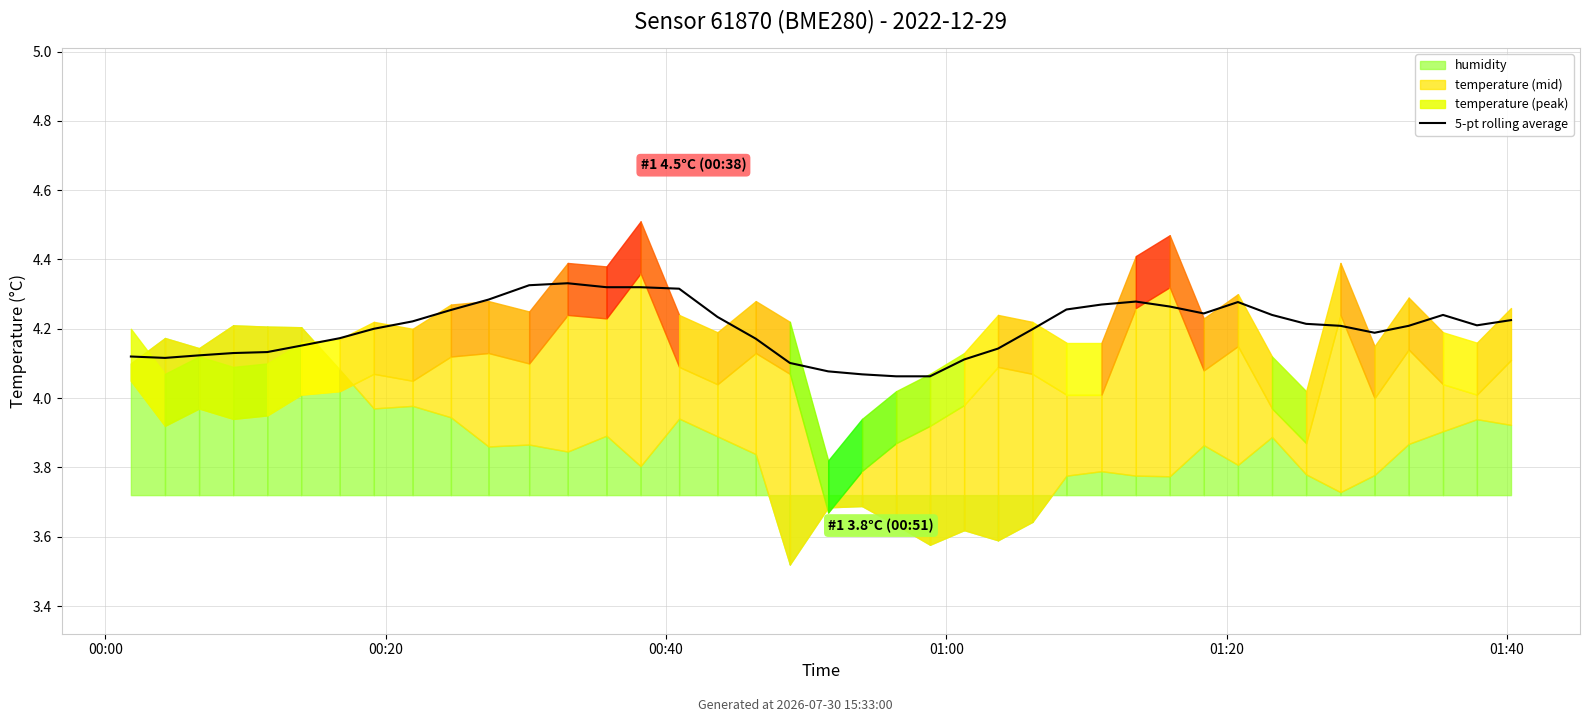

Where is the first local maximum?

12